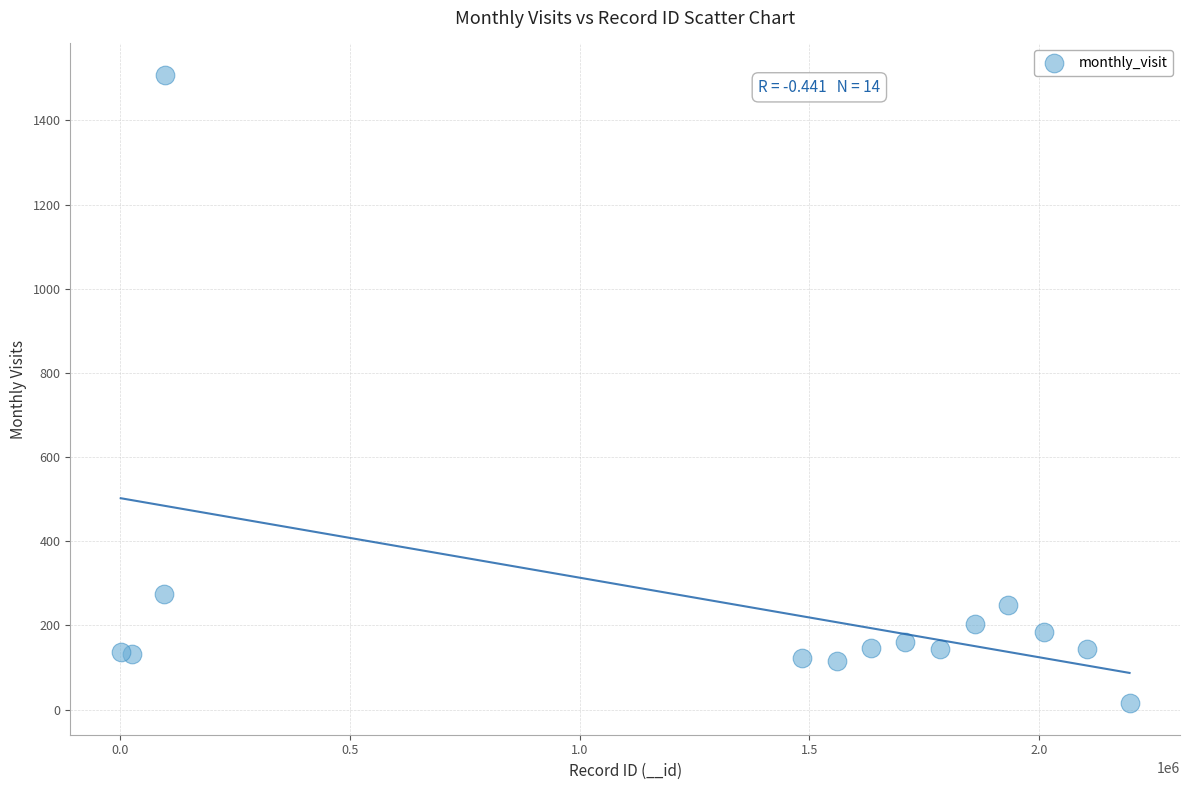

What is the range of X values (max minus min)?

2195893